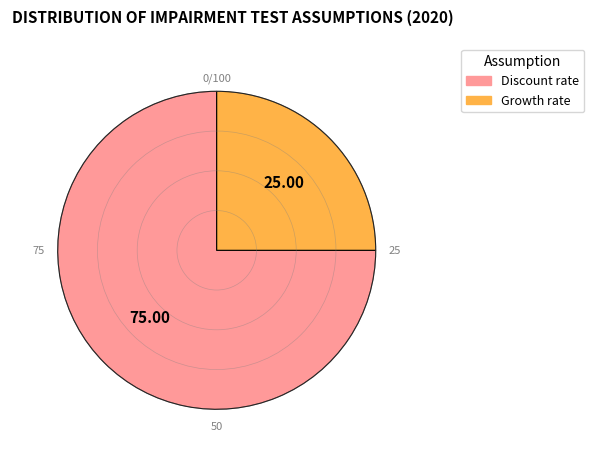

Count the number of slices in the pie.

2